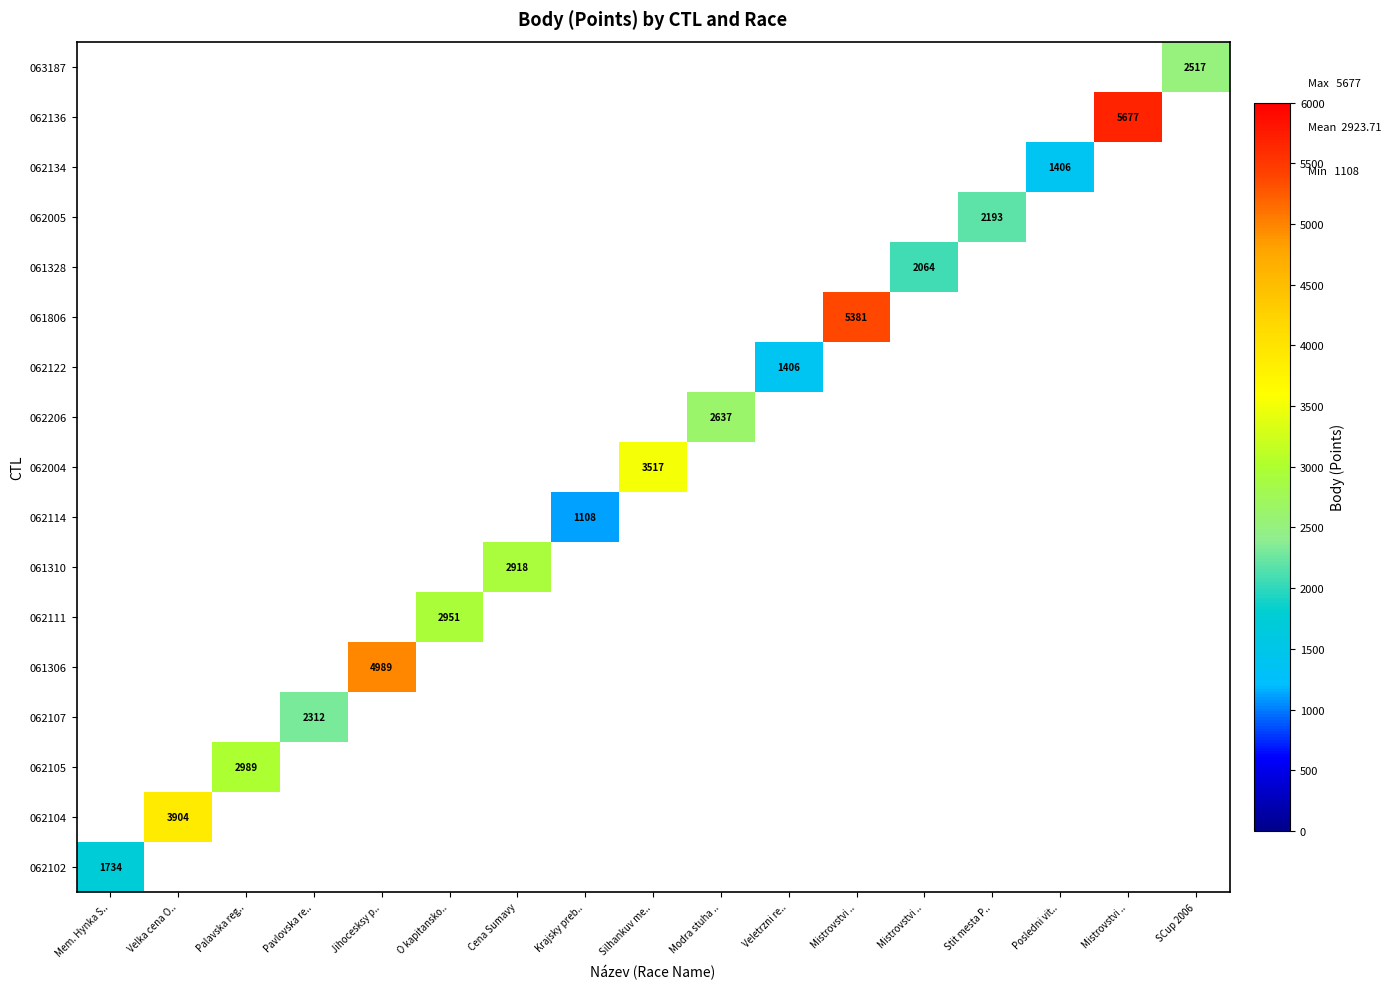

Which series has the largest range (max minus min)?

062102